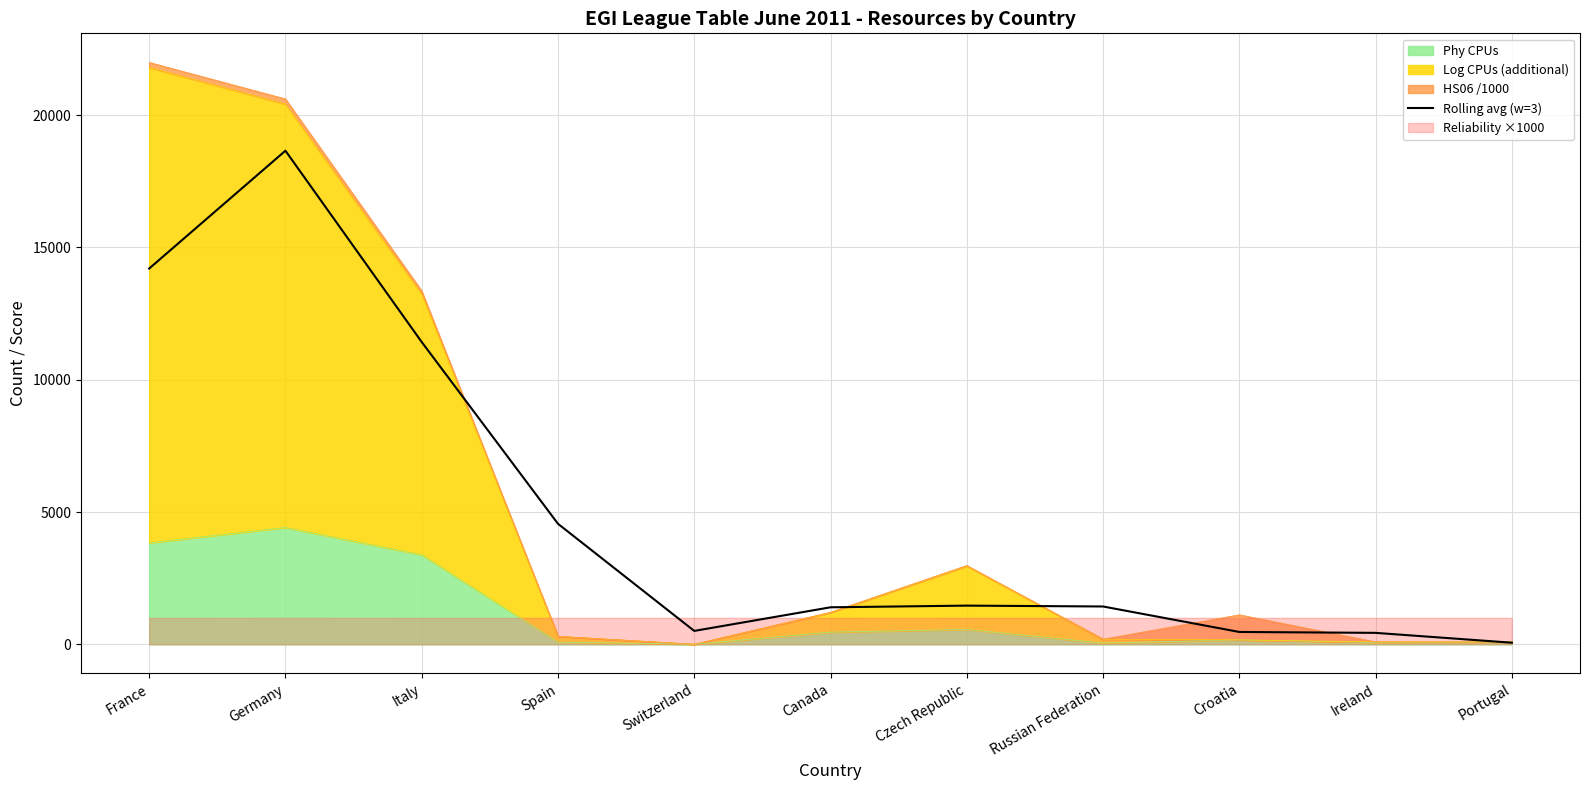

What is the sum of the values at Russian Federation and Ireland?

1862.4